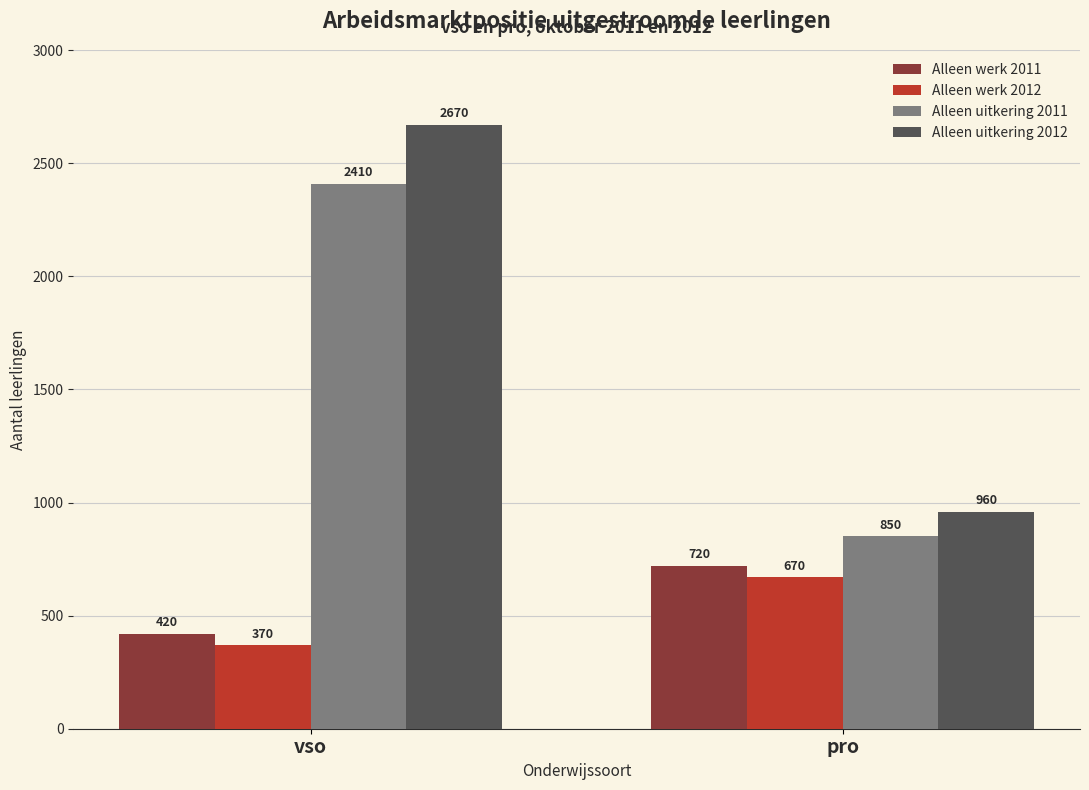

What is the sum of all Alleen werk 2011 values?

1140